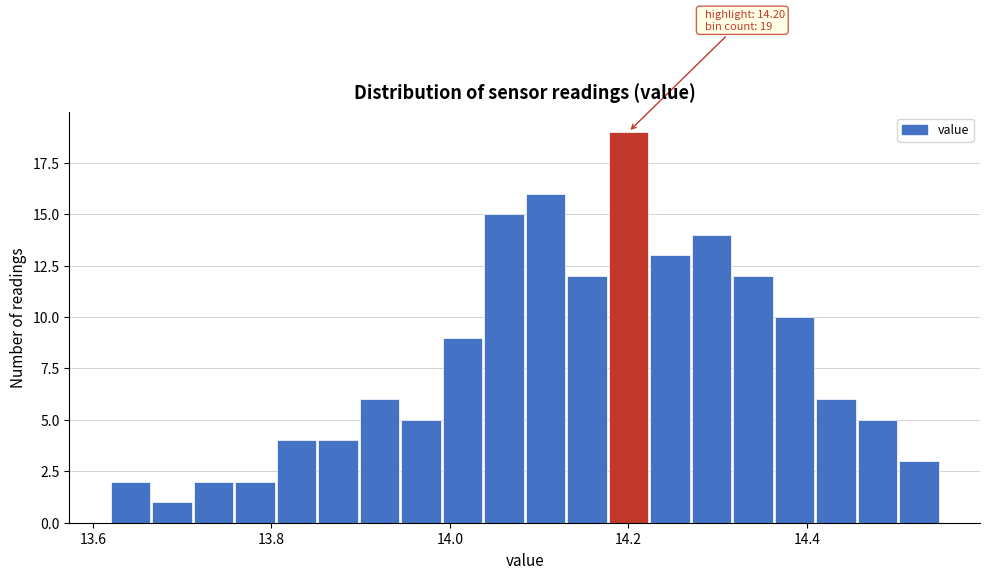

Read against the x-axis, roughly where is the centre of the tallest bar?

14.20